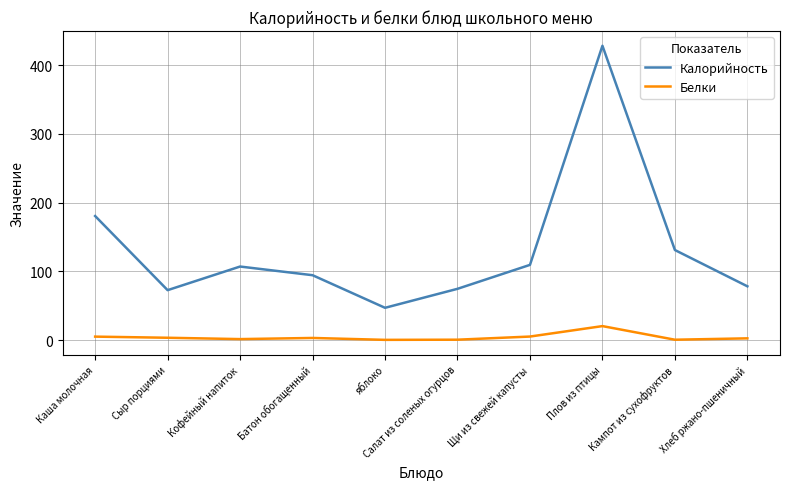

Rank the series by their average value, from highest to lowest.

Калорийность, Белки